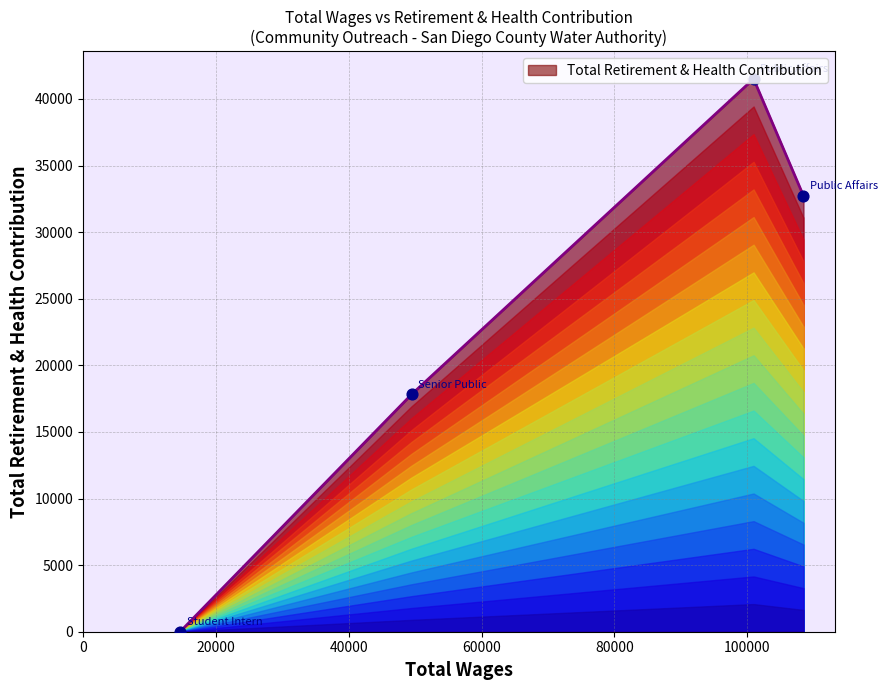

What is the maximum value shown in the chart?

41511